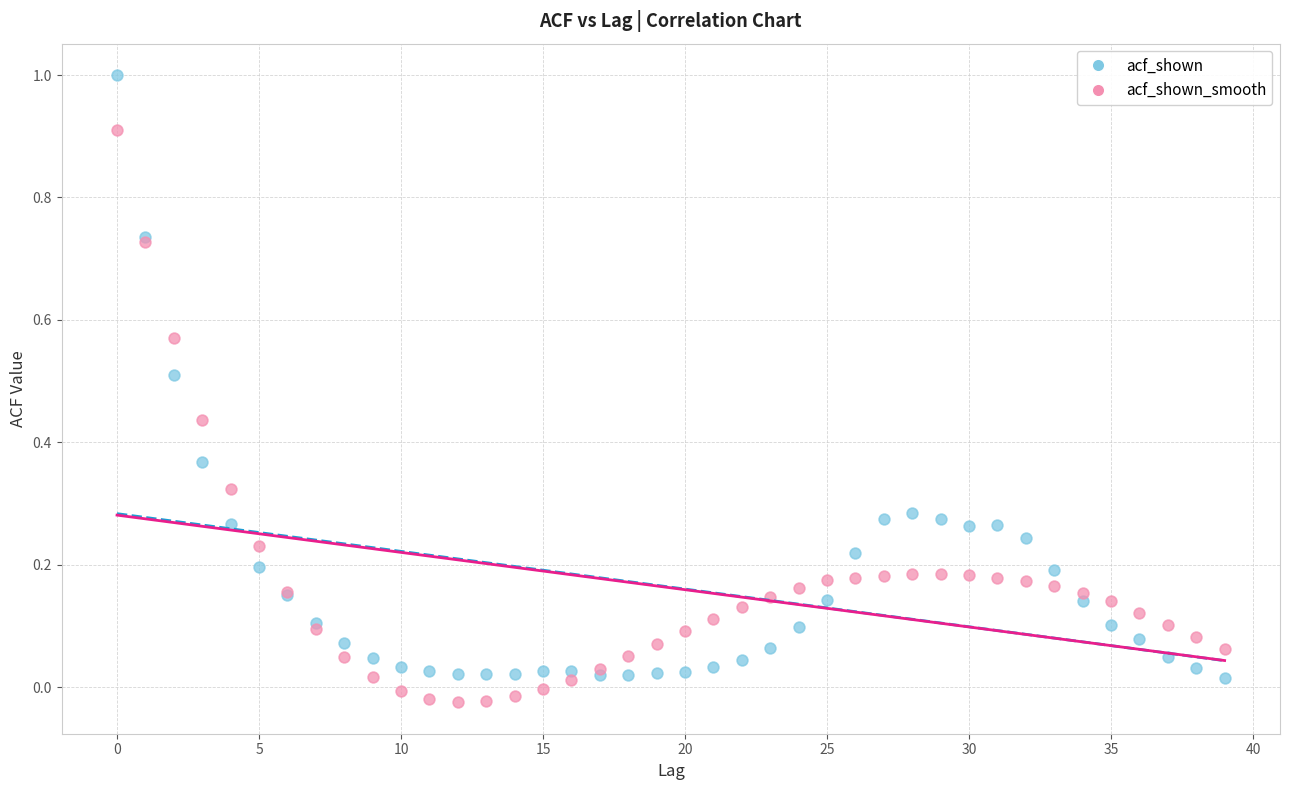

Which series has the largest Y range (max minus min)?

acf_shown